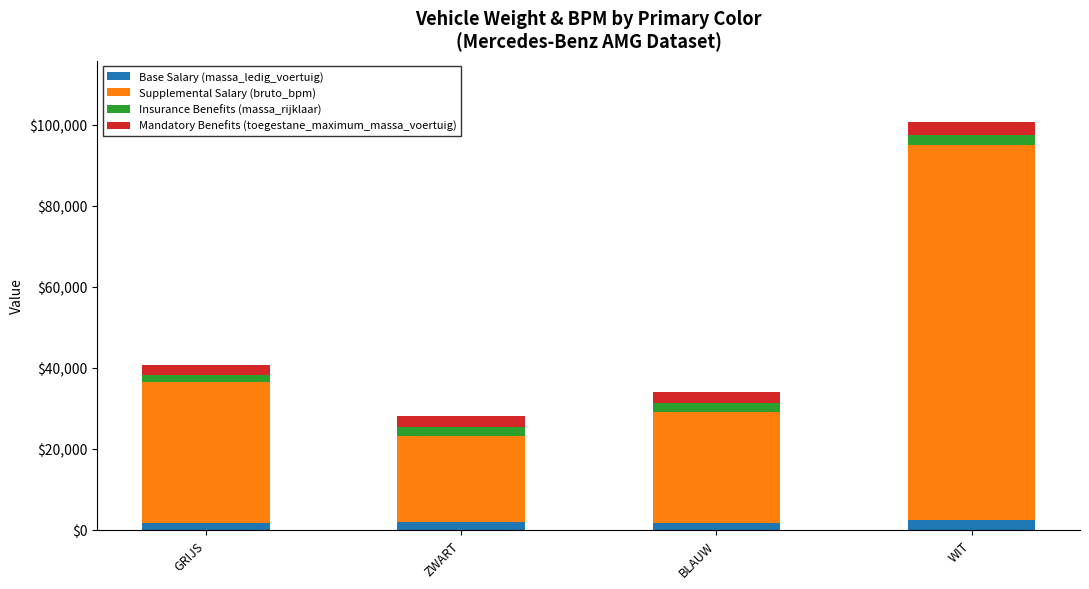

What is the total value across all series at WIT?

100642